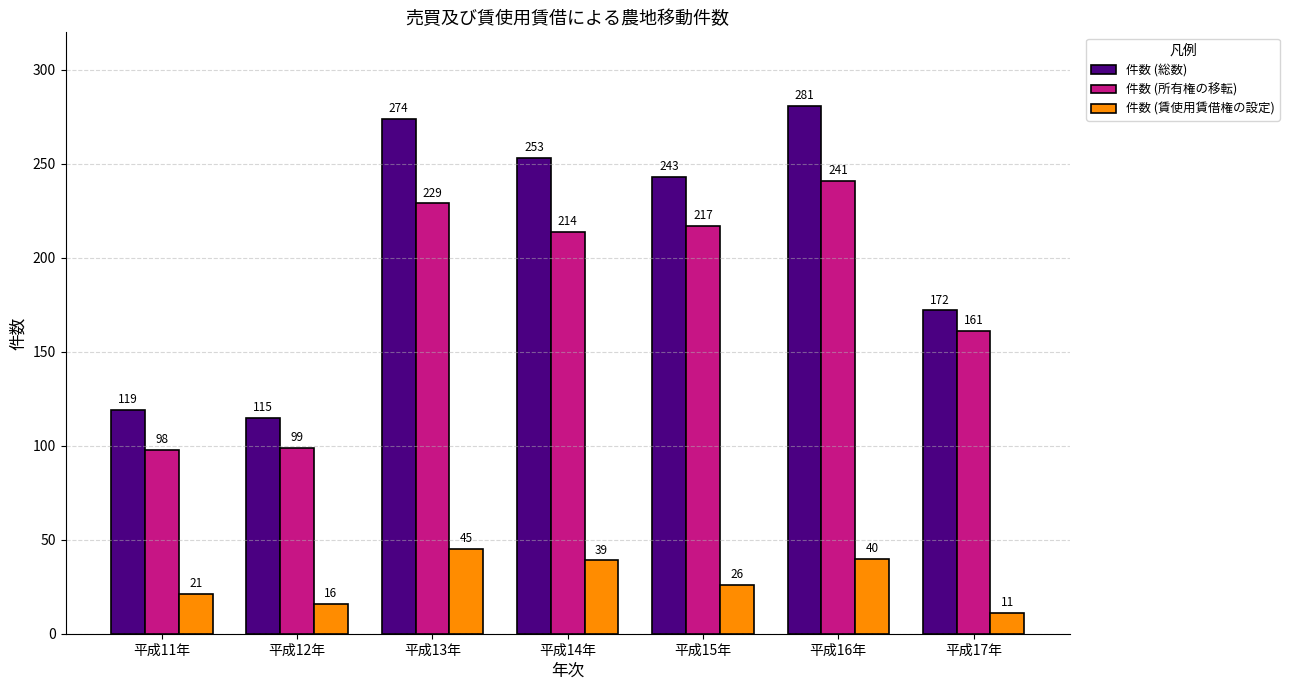

Are the bars grouped side by side (vs. stacked)?

Yes